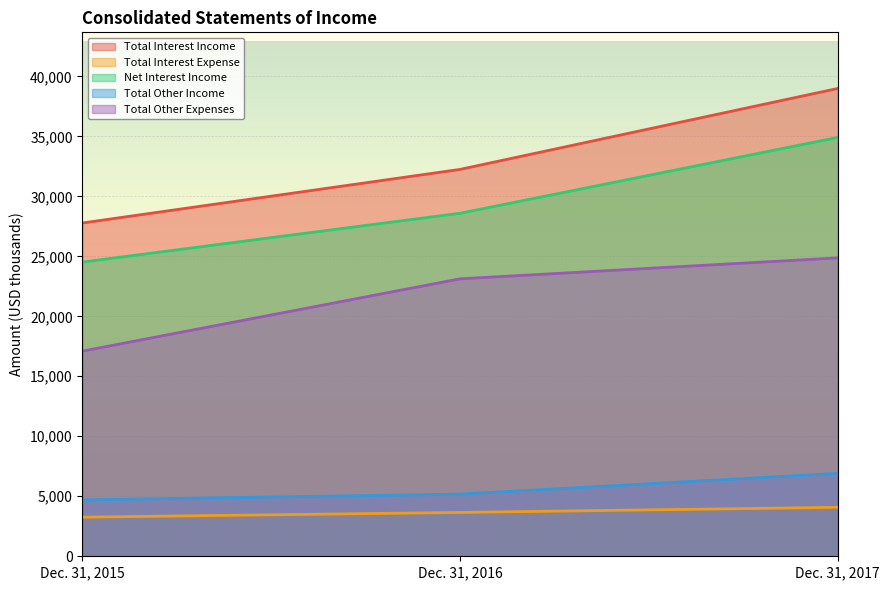

The value of Total Other Income at Dec. 31, 2017 is 9648. True or false?

False